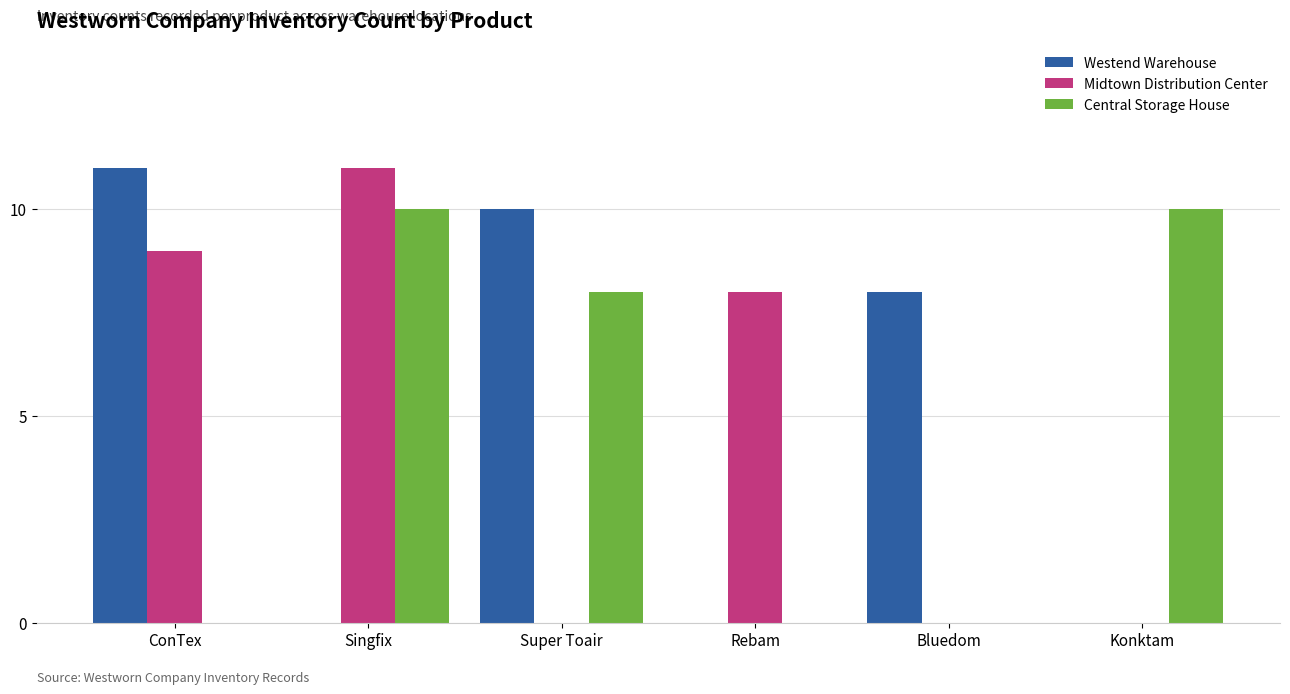

What is the total value across all series at Singfix?

21